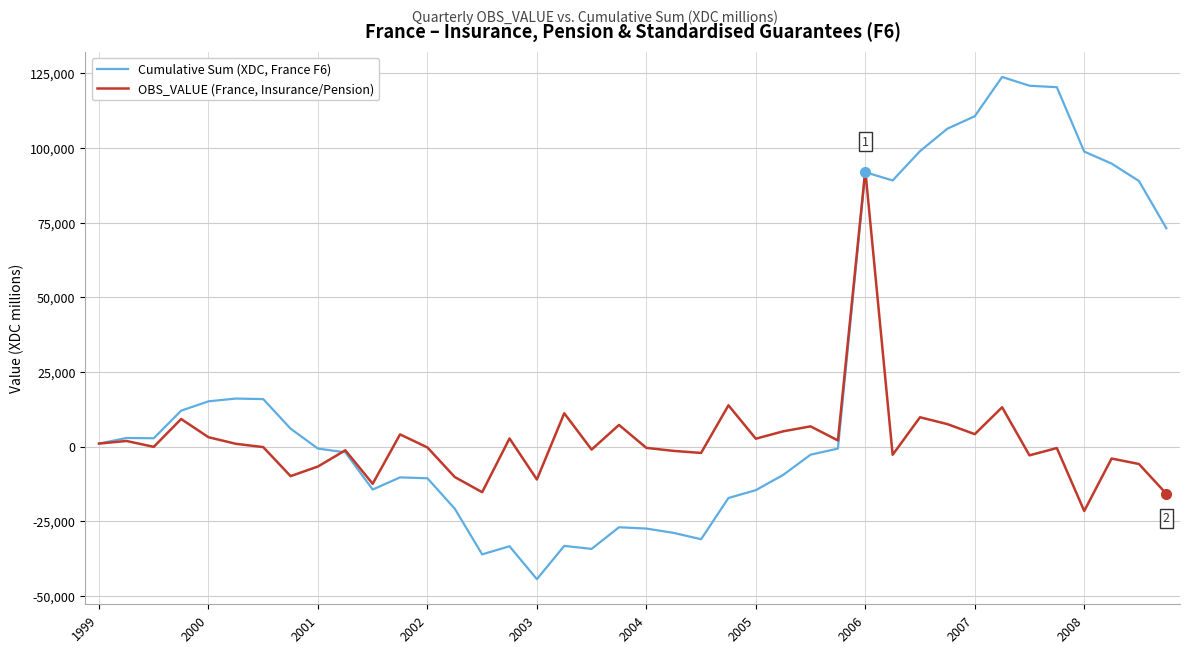

Which series has the widest spread of values?

Cumulative Sum (XDC, France F6)